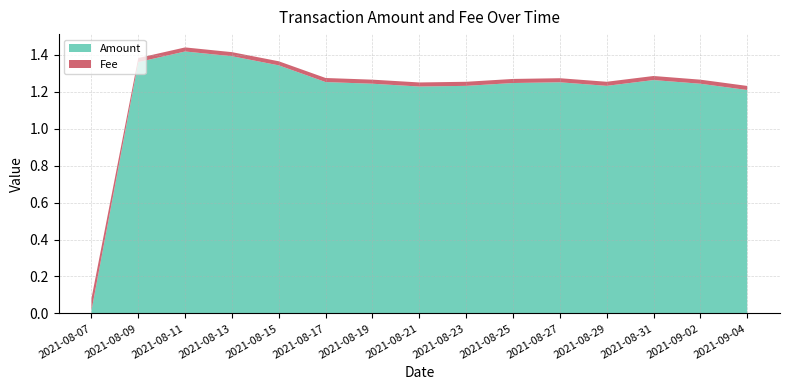

Reading left to right, extract all data points from this chart.

Amount: 0.0	1.4	1.4	1.4	1.3	1.3	1.2	1.2	1.2	1.2	1.3	1.2	1.3	1.2	1.2
Fee: 0.1	0.0	0.0	0.0	0.0	0.0	0.0	0.0	0.0	0.0	0.0	0.0	0.0	0.0	0.0